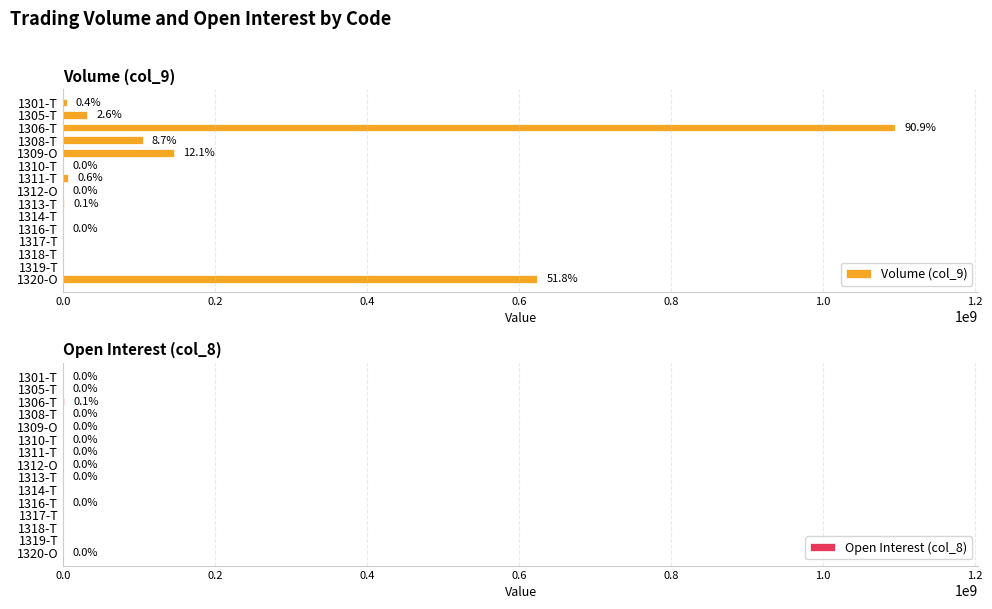

What is the greatest value displayed?

1094887770